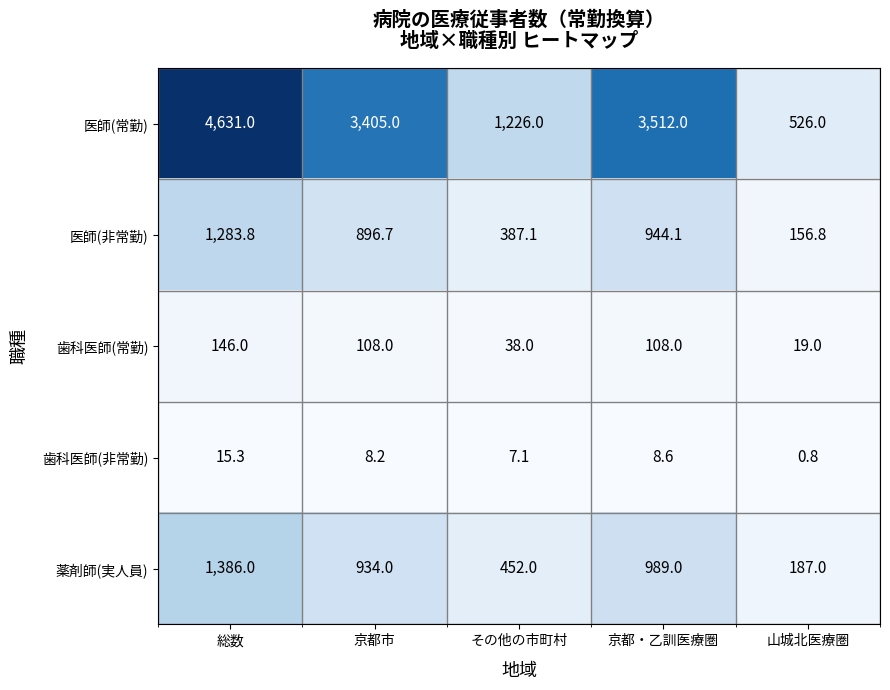

What is the spread (max minus min) of values at 京都市?

3396.8